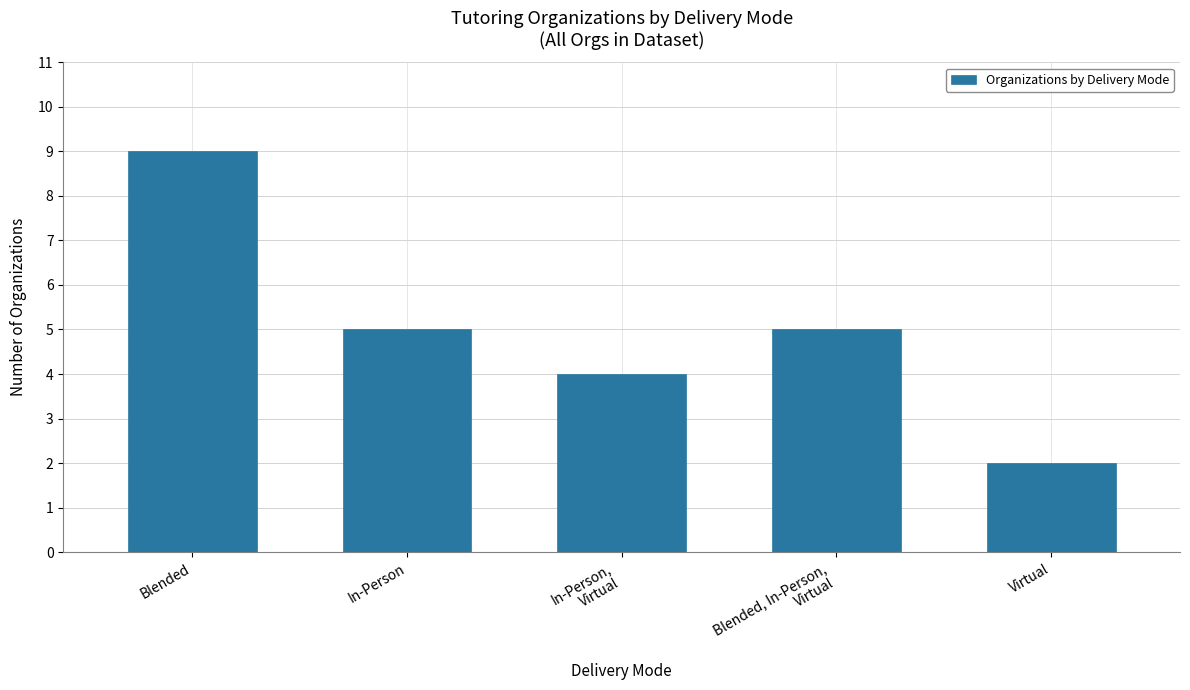

Count the values in the range 4 to 5.

3